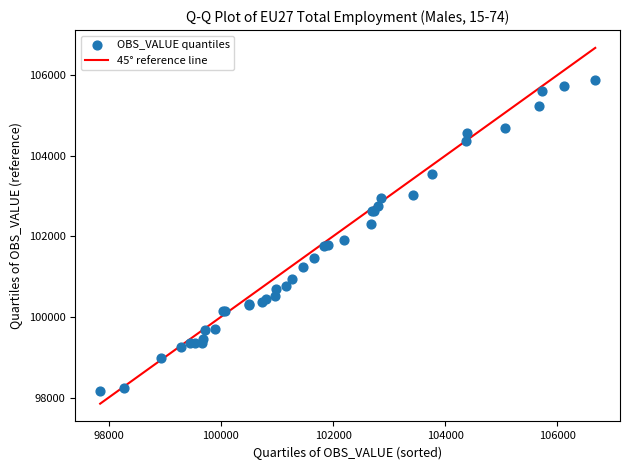

What Y value in the scatter plot is closest to 102030?

101900.6